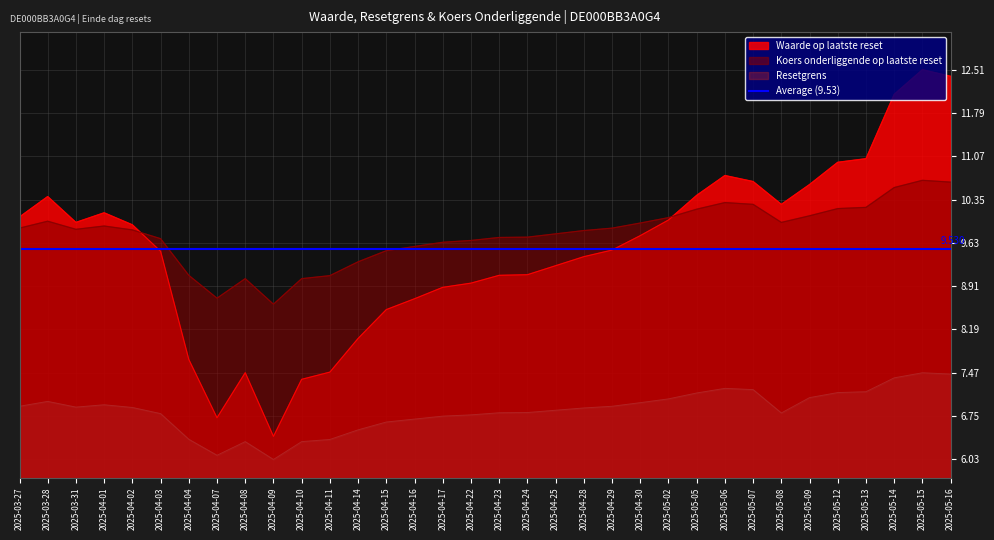

At which category is the sum across all series the highest?

2025-05-15